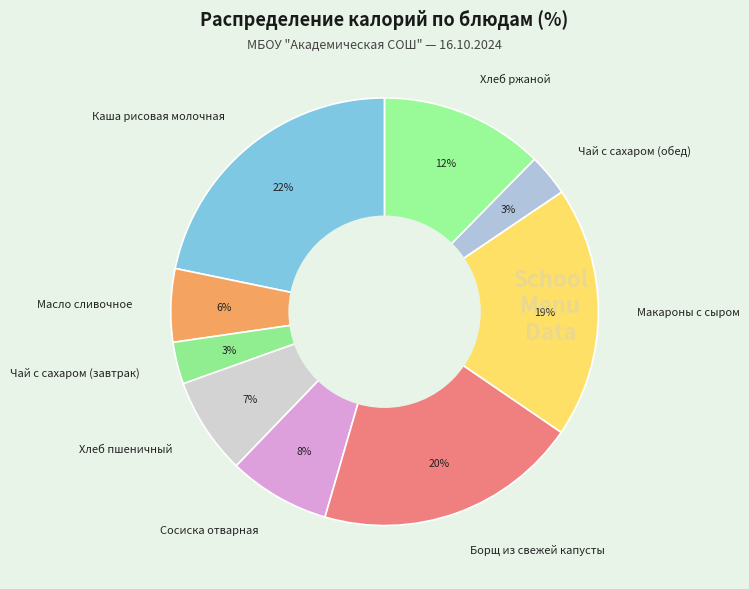

To the nearest percent, what percentage of the pie is Чай с сахаром (завтрак)?

3%